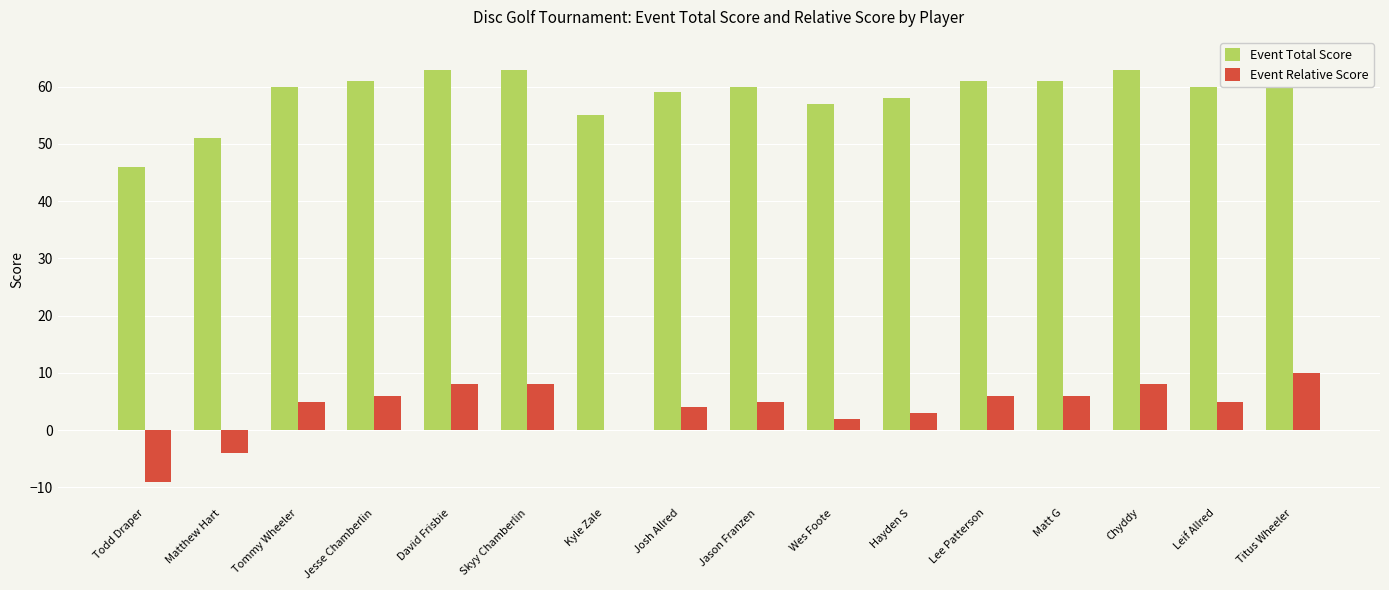

Which series changed the most between Lee Patterson and Leif Allred?

Event Total Score